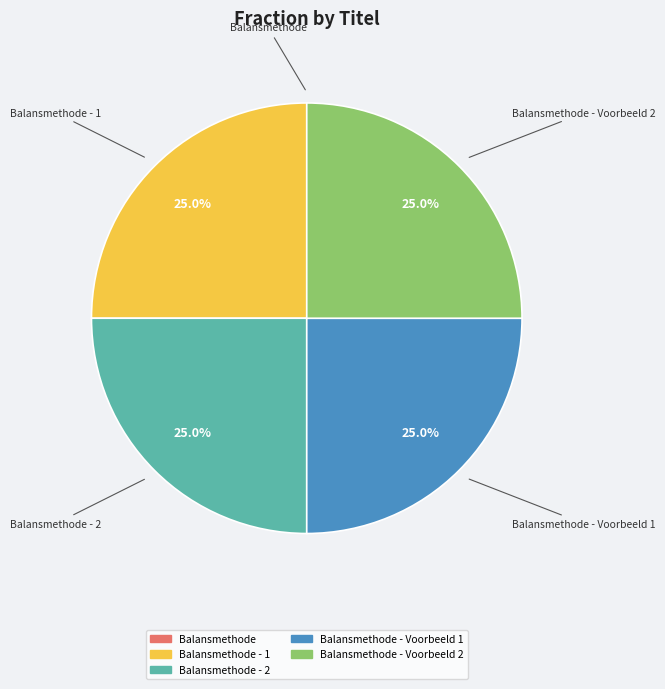

Does any single category account for the majority?

No